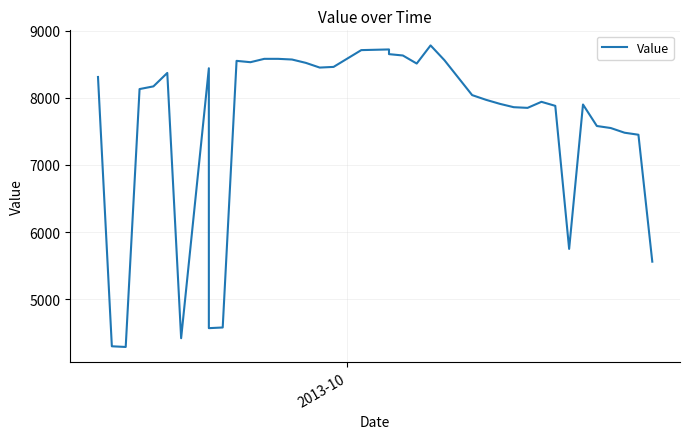

How many lines are shown in the chart?

1